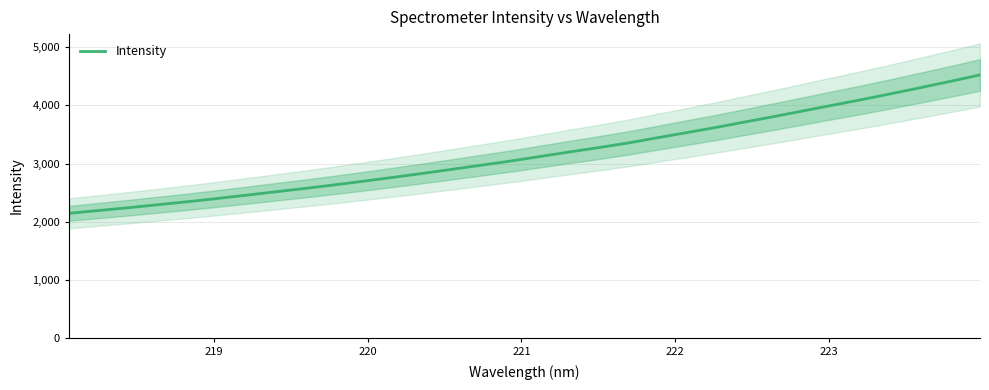

What is the average value?

3171.9